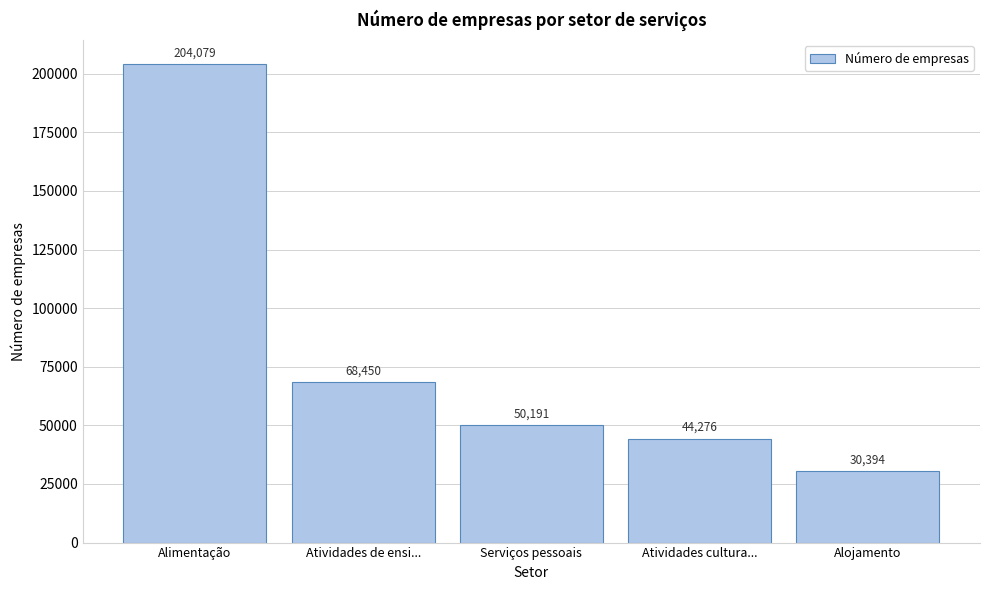

Reading right to left, list all the values displayed in this chart.

Alojamento=30394	Atividades cultura...=44276	Serviços pessoais=50191	Atividades de ensi...=68450	Alimentação=204079